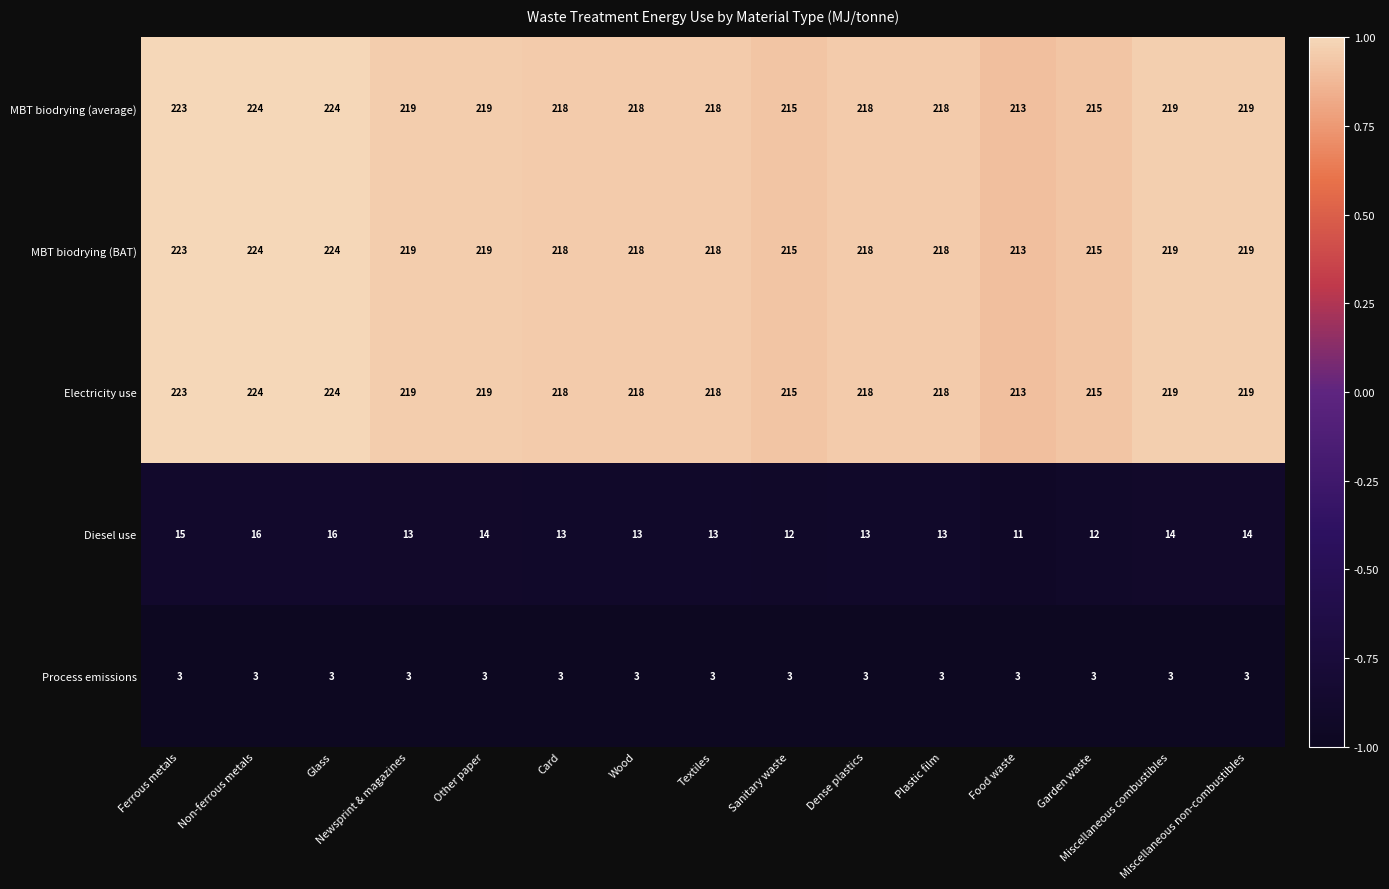

What is the difference between the maximum and minimum values in the Diesel use series?

5